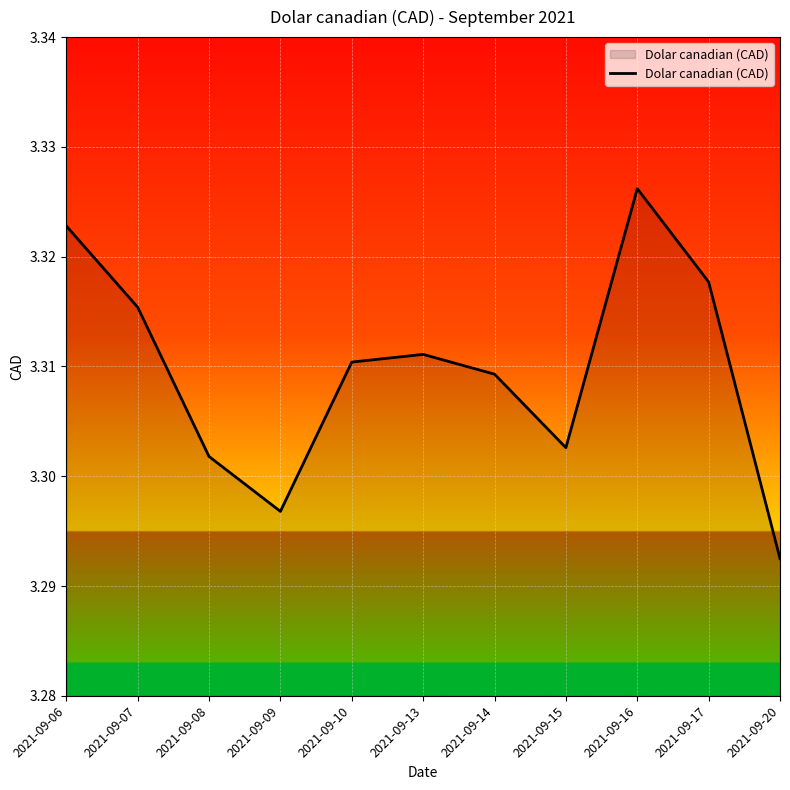

At which label is the value closest to 3?

2021-09-20